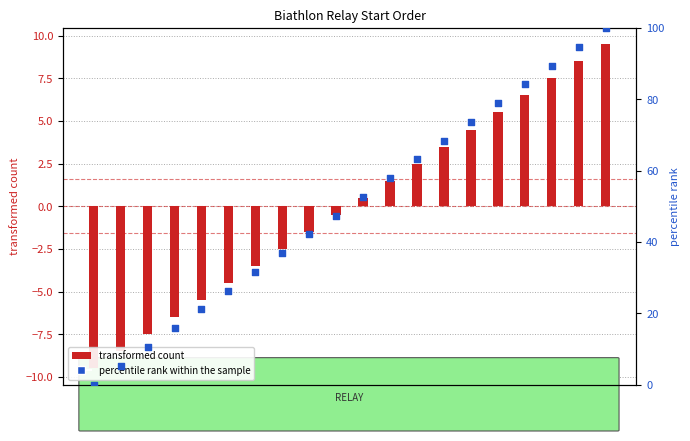

Which series contains the lowest Y value?

transformed count